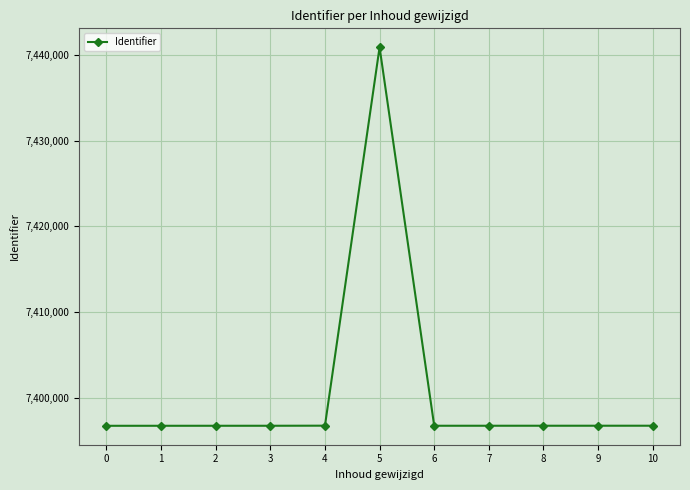

True or false: the data shows 7396717 at 6.

True